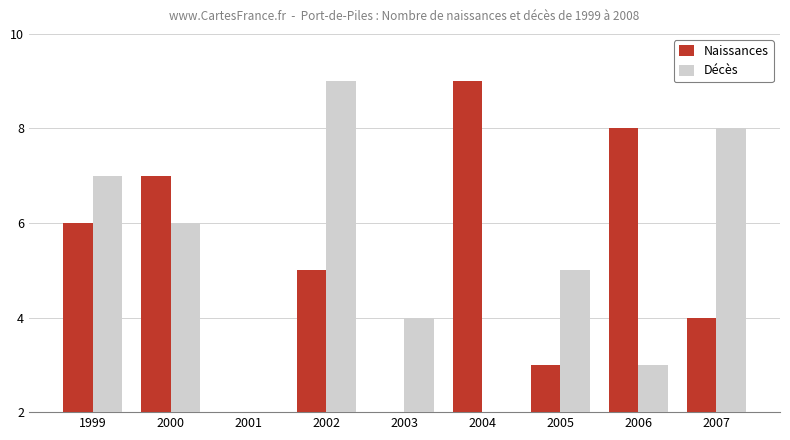

The value of Naissances at 1999 is 6. True or false?

True